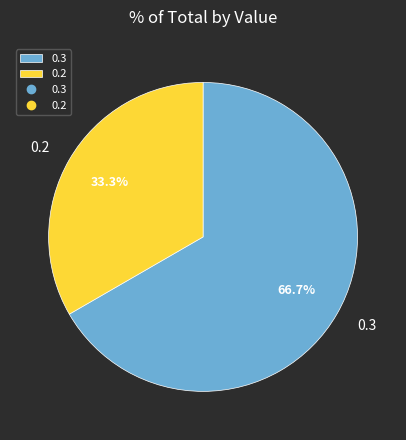

Count the number of slices in the pie.

2